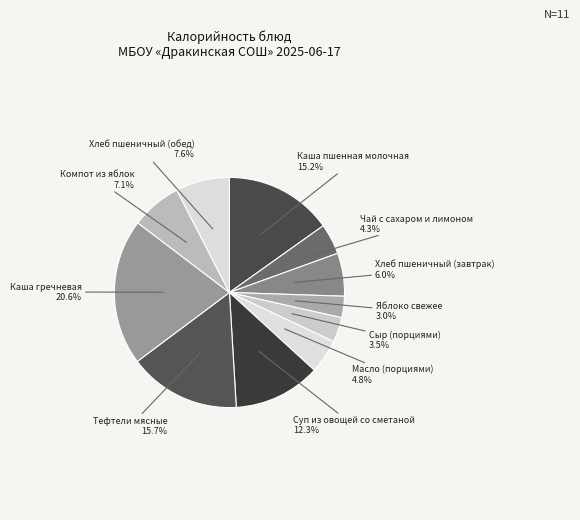

What is the largest slice in the pie chart?

Каша гречневая